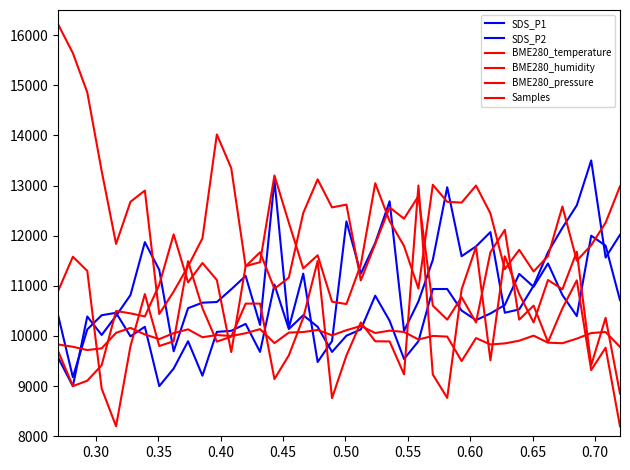

What is the sum of all BME280_temperature values?

471496.5